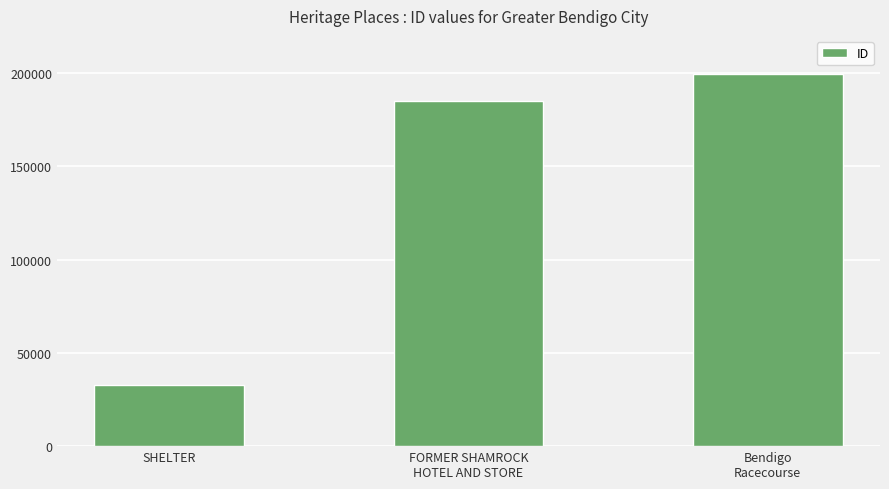

Approximately how many times larger is the value at SHELTER compared to Bendigo
Racecourse?

0.2